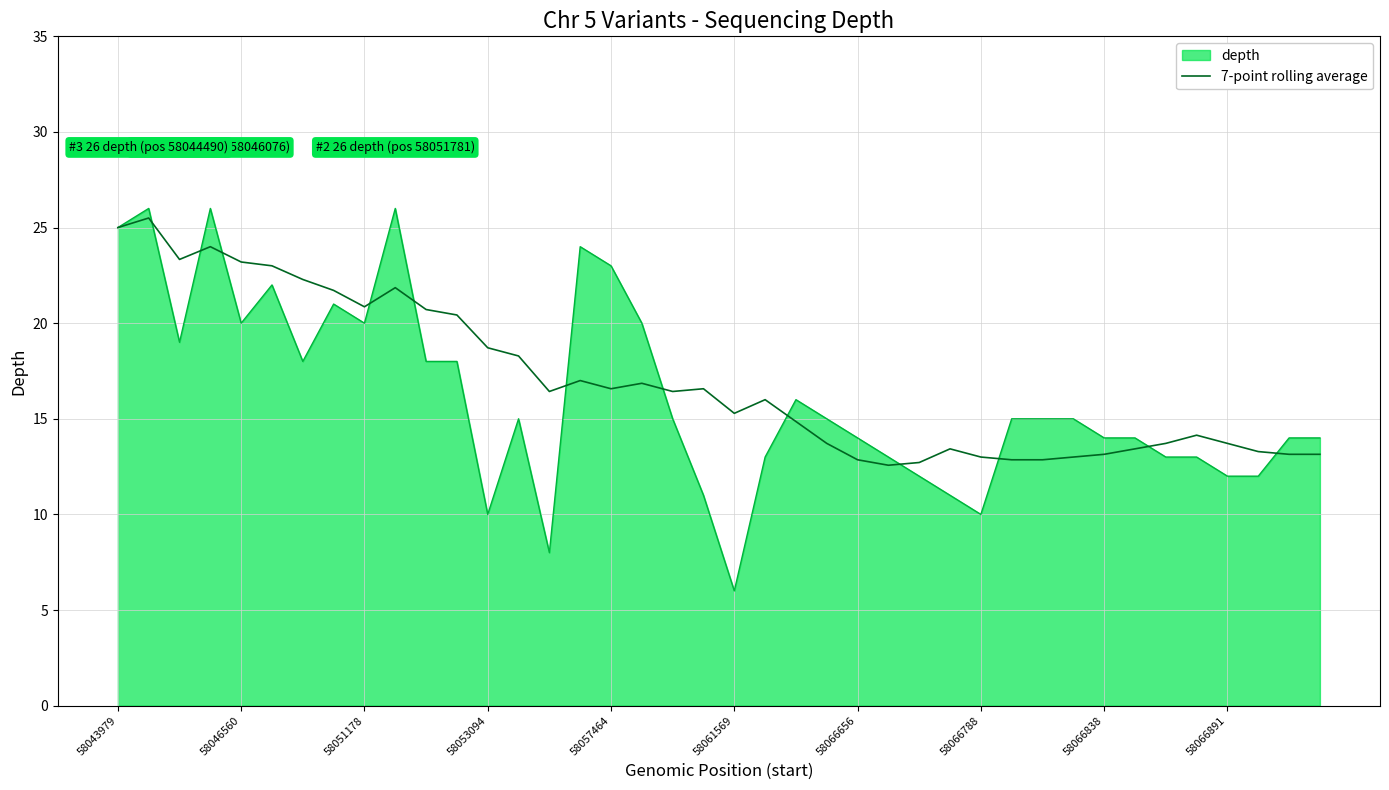

Which series has the widest spread of values?

depth